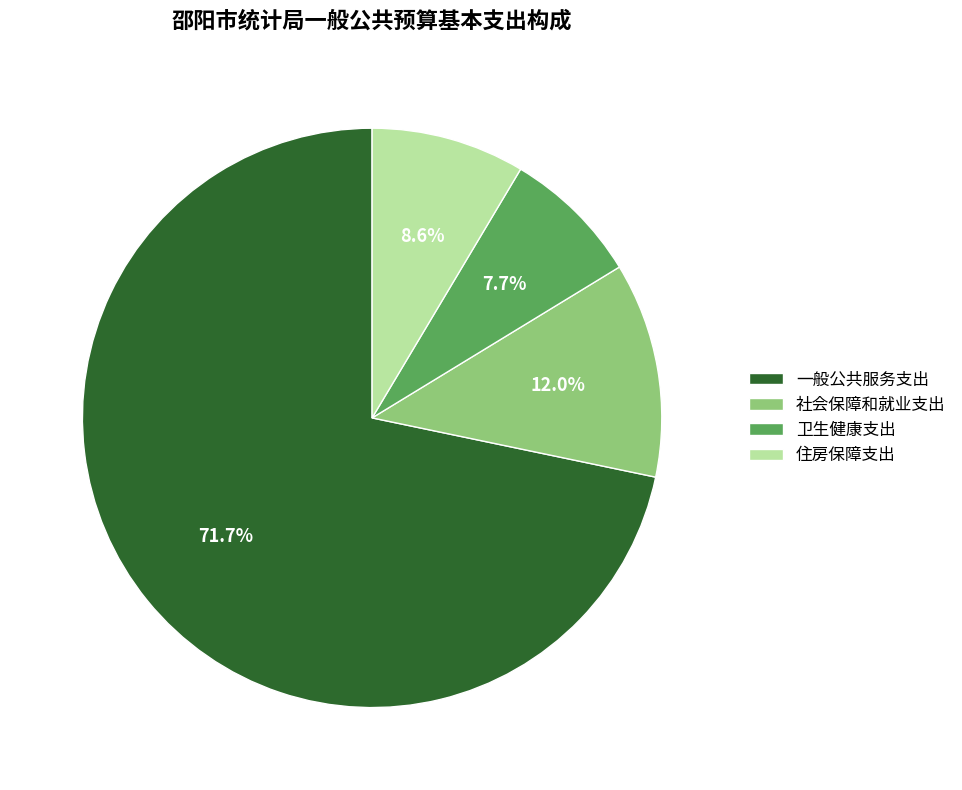

How much of the chart is everything except 住房保障支出?

91.4%